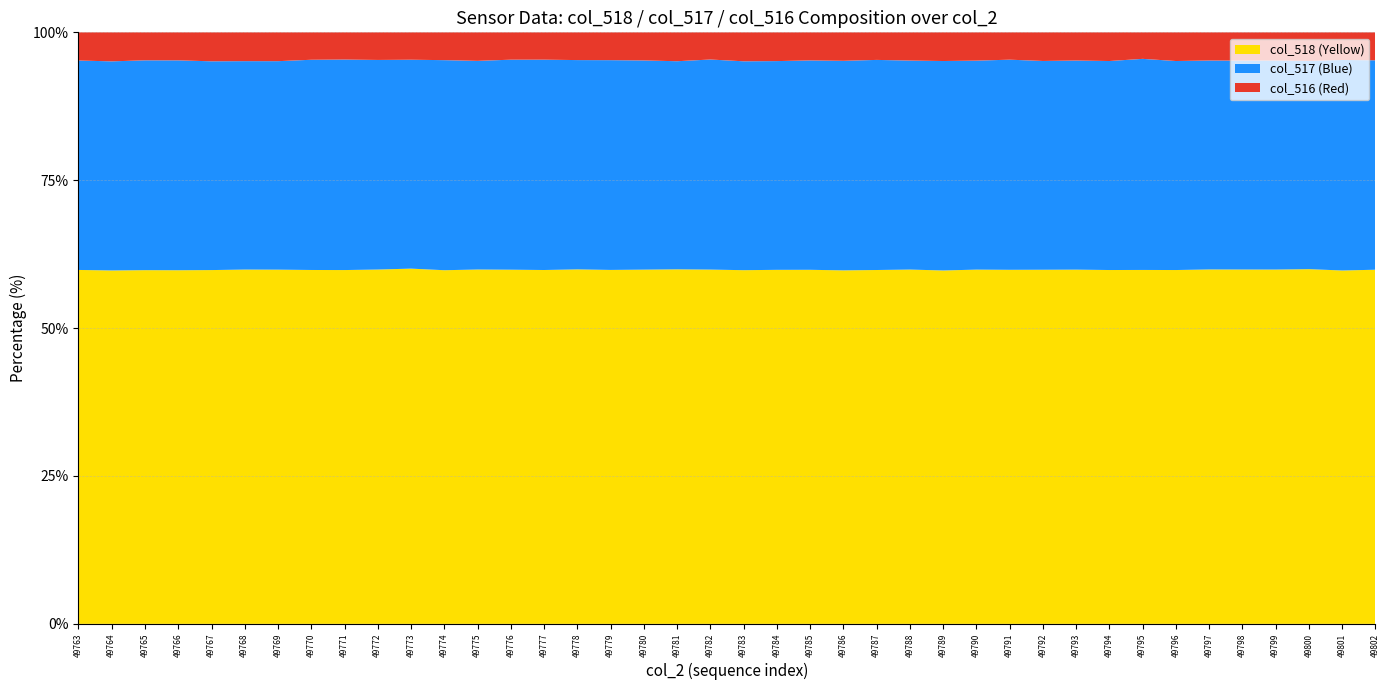

Reading left to right, what are all the values shown in this chart?

col_518: 39211	39154	39188	39179	39197	39253	39243	39207	39199	39256	39357	39181	39258	39238	39204	39273	39213	39245	39278	39238	39165	39199	39226	39165	39204	39253	39153	39247	39204	39265	39210	39202	39223	39202	39265	39258	39237	39299	39151	39235
col_517: 23201	23166	23246	23251	23129	23090	23098	23289	23320	23220	23143	23272	23116	23266	23303	23188	23239	23175	23057	23266	23129	23113	23196	23214	23276	23154	23204	23152	23266	23148	23146	23154	23393	23155	23148	23147	23148	23066	23320	23200
col_516: 3123	3215	3101	3105	3209	3192	3194	3039	3016	3059	3035	3082	3161	3031	3028	3074	3083	3115	3200	3011	3207	3184	3113	3156	3055	3128	3178	3136	3028	3175	3122	3178	2940	3178	3122	3130	3122	3170	3064	3100